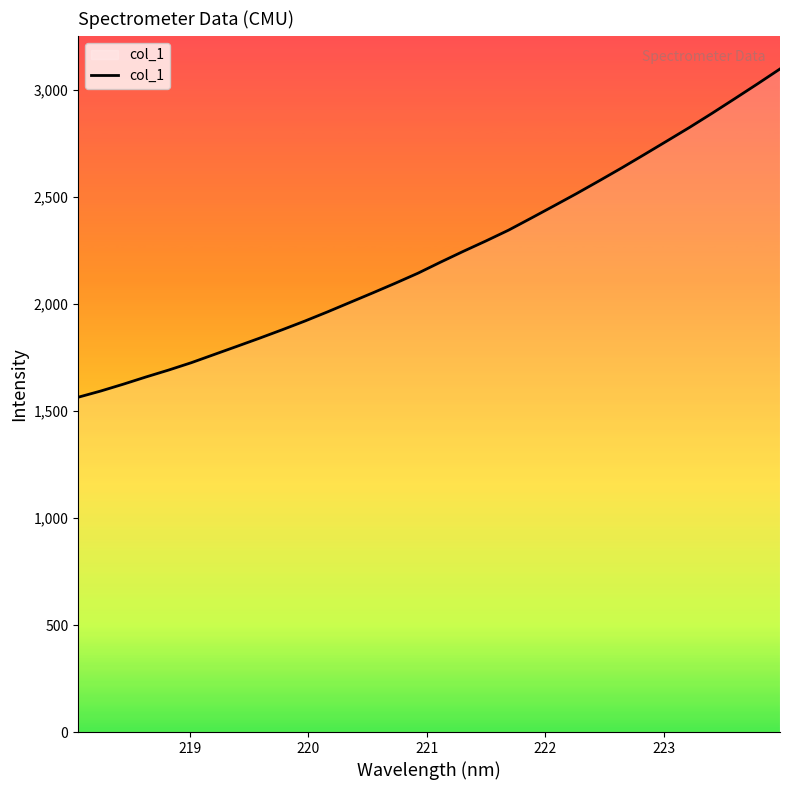

What is the difference between the maximum and minimum values?

1534.2